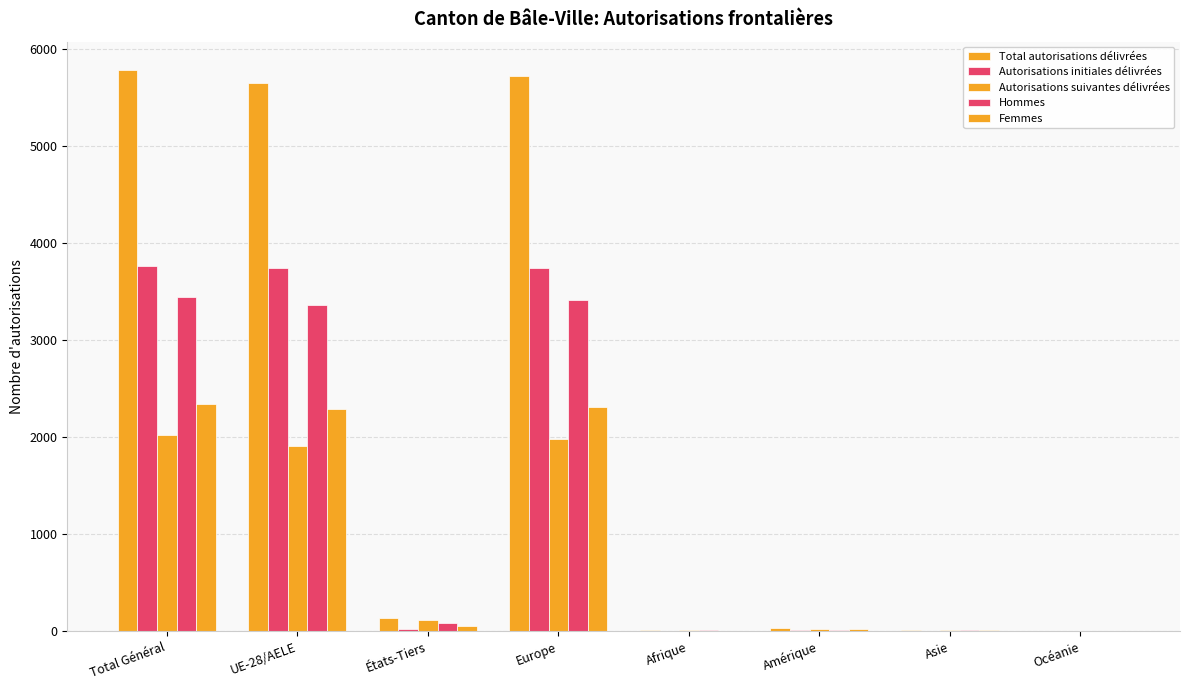

What is the greatest value displayed?

5788